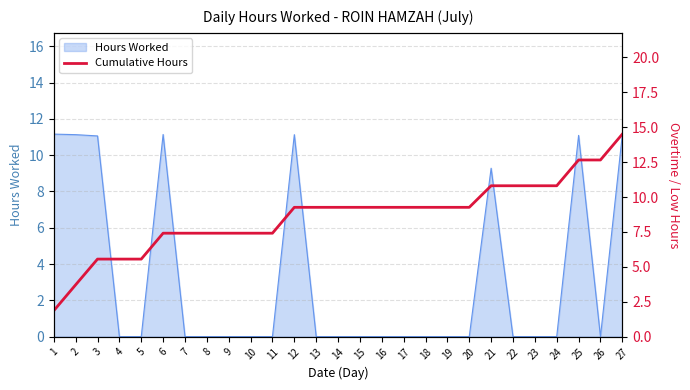

Approximately how many times larger is the value at 24 compared to 17?

1.2